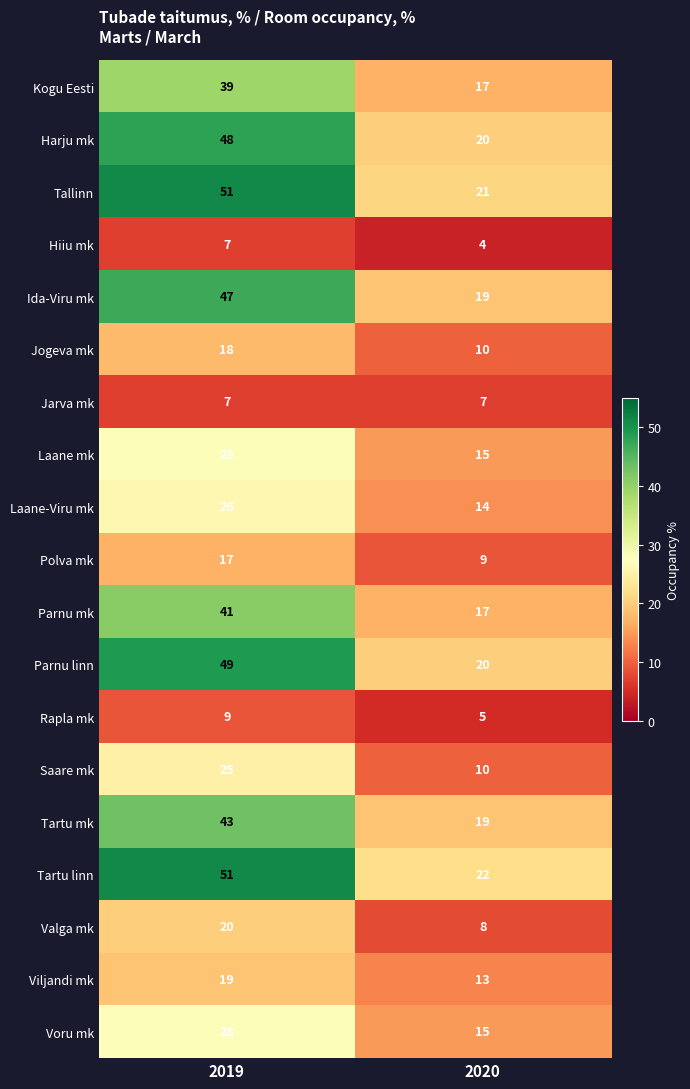

At which category does the chart reach its minimum across all series?

2020